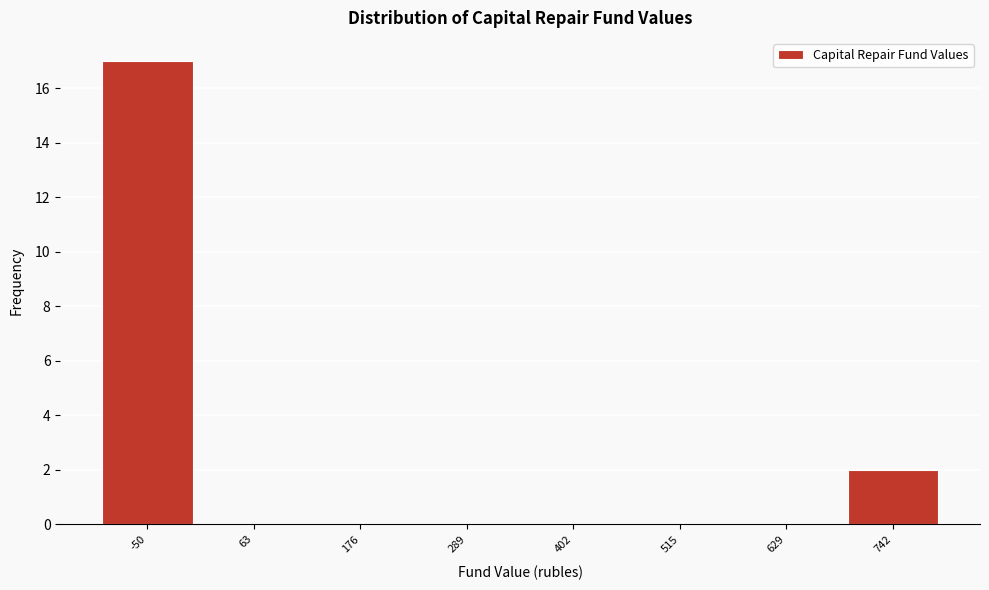

Reading left to right, list all the values displayed in this chart.

-50=17	63=0	176=0	289=0	402=0	515=0	629=0	742=2